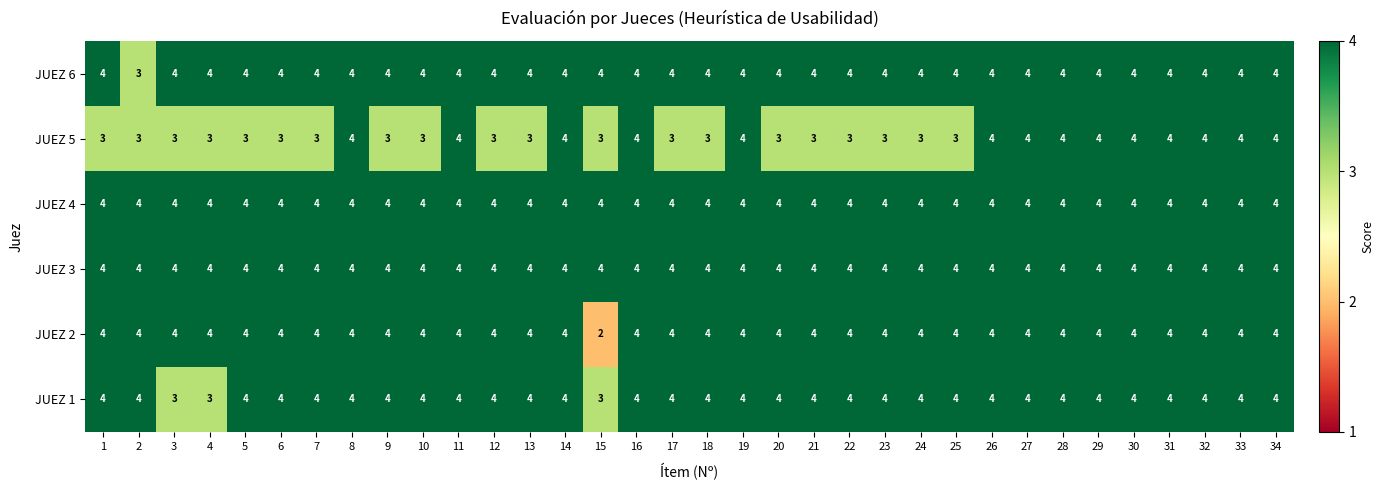

The JUEZ 6 series shows 4 at 3. True or false?

True